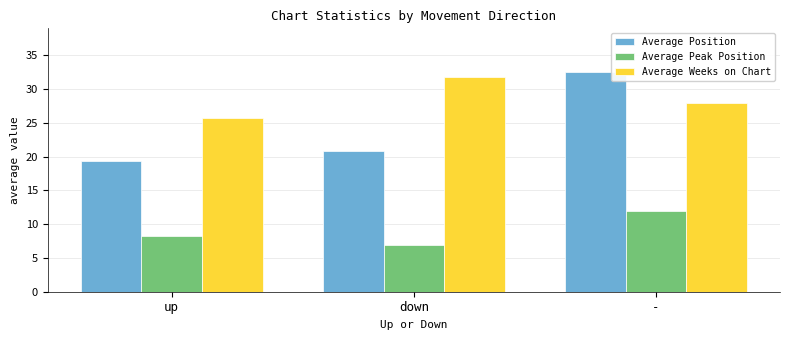

What are all the series names shown in the legend?

Average Position, Average Peak Position, Average Weeks on Chart